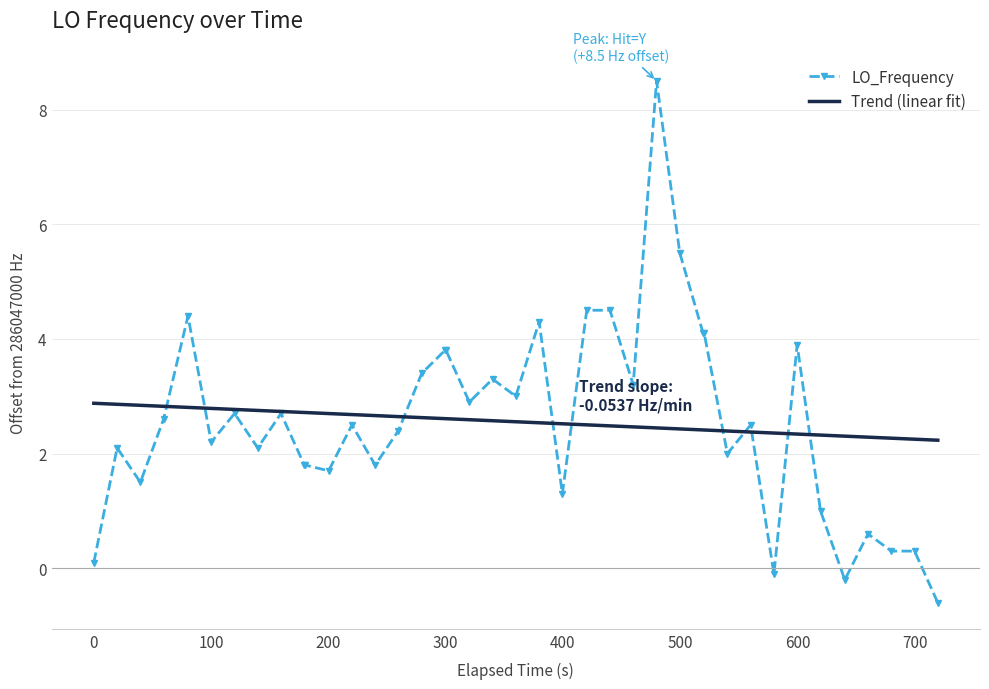

Rank the series by their maximum value, from highest to lowest.

LO_Frequency, Trend (linear fit)